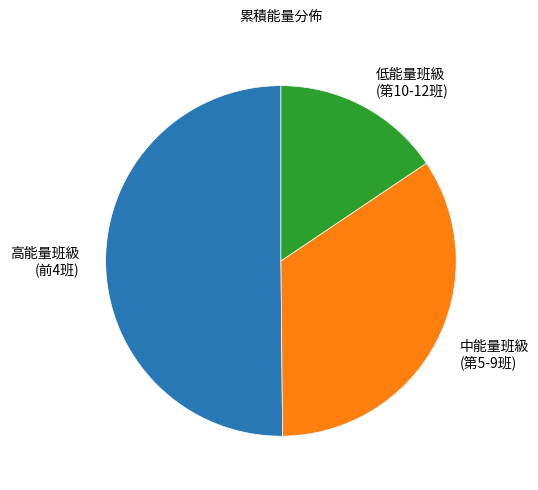

Which category has the biggest portion of the pie?

高能量班級 (前4班)